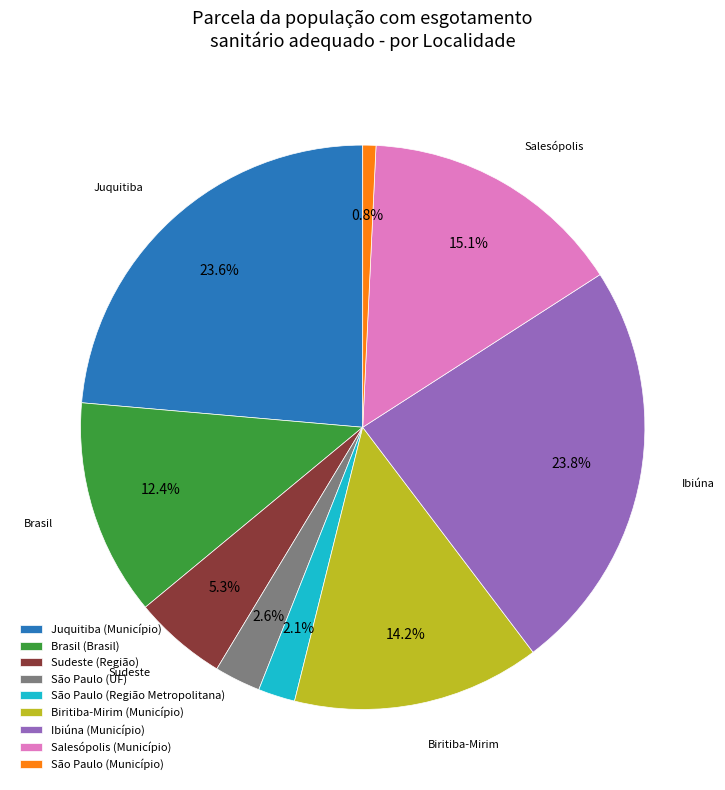

To the nearest percent, what percentage of the pie is Sudeste (Região)?

5%